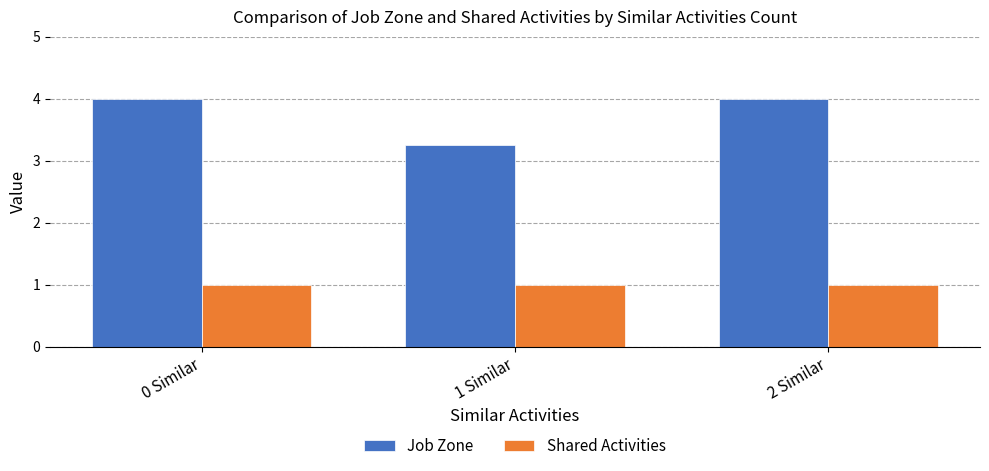

Is it true that Job Zone equals 4.0 at 0 Similar?

True